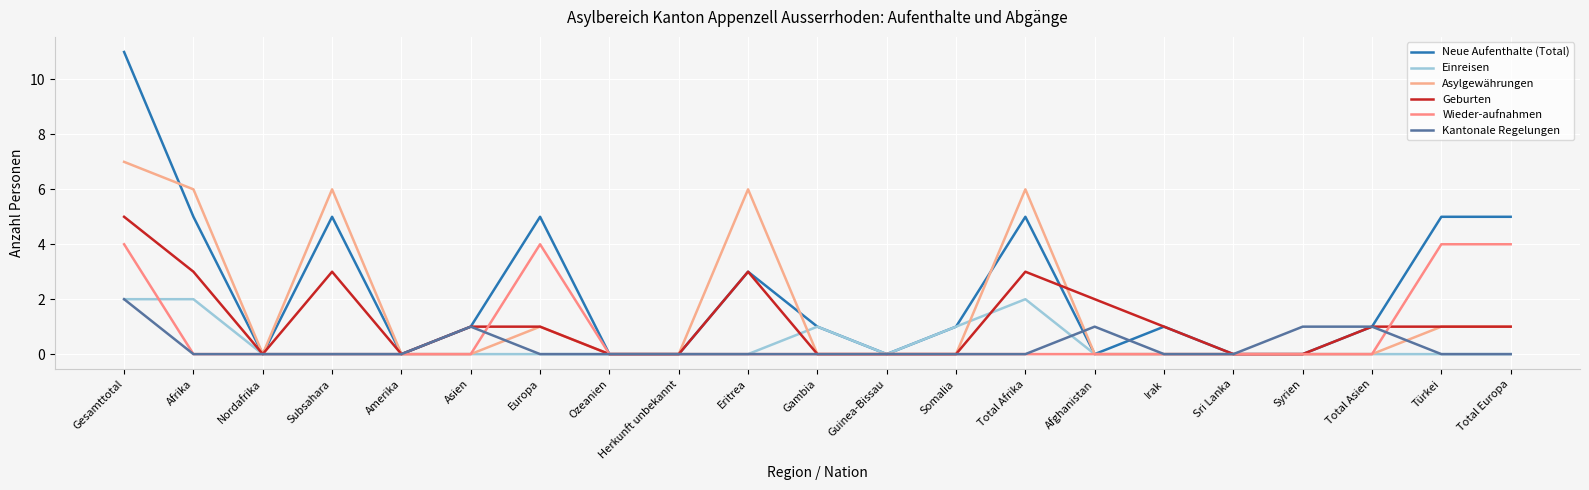

At how many categories does at least one series exceed 0?

15